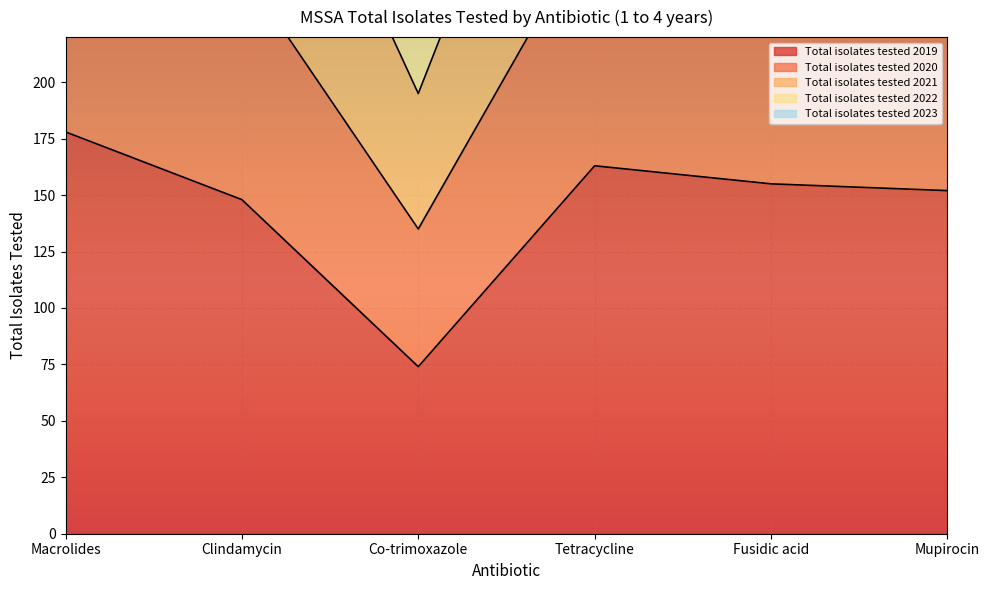

What position from the left is Fusidic acid?

5